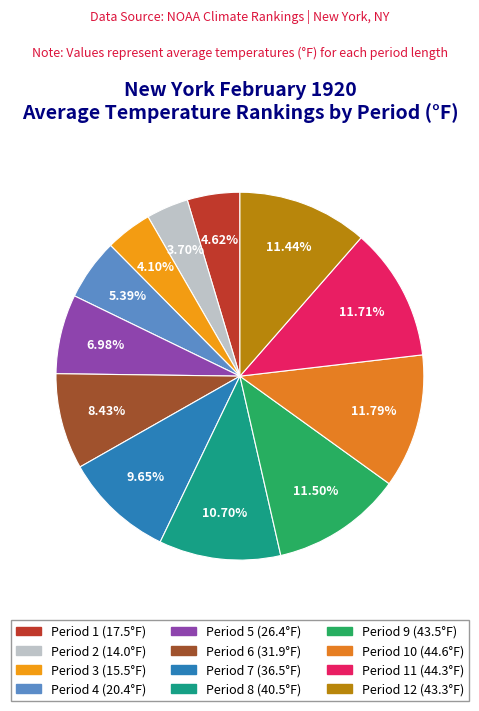

How many slices are in this pie chart?

12